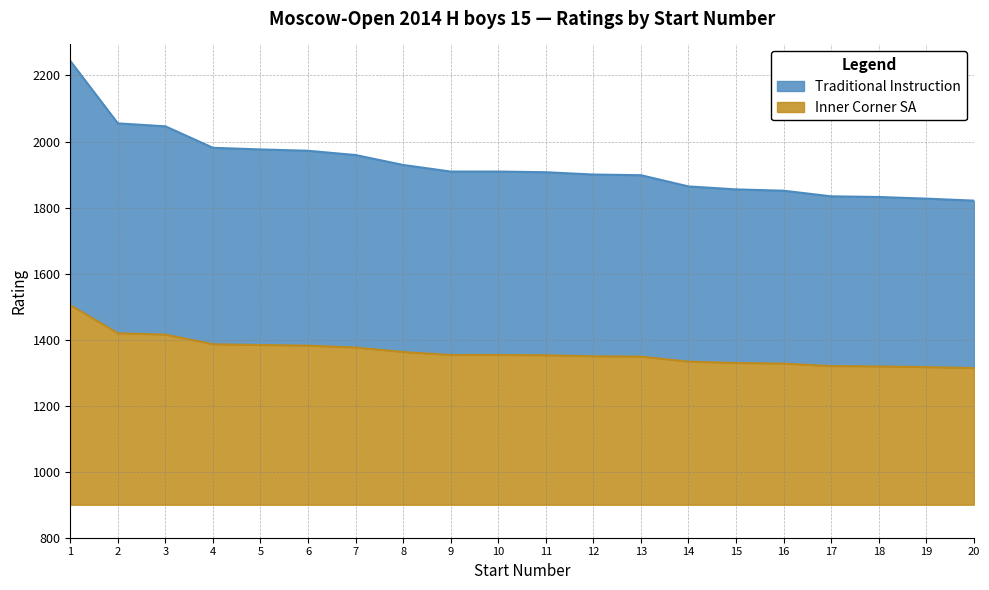

What is the difference between the second highest and second lowest values?

102.6